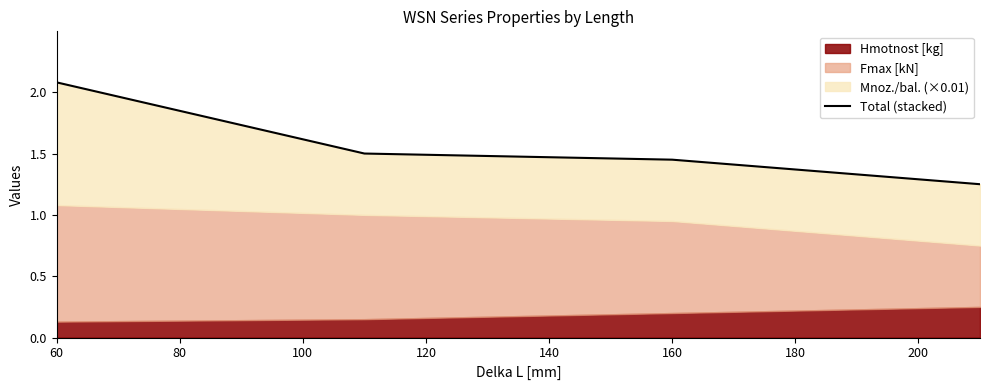

True or false: the data has more than 2 interior local peaks.

False